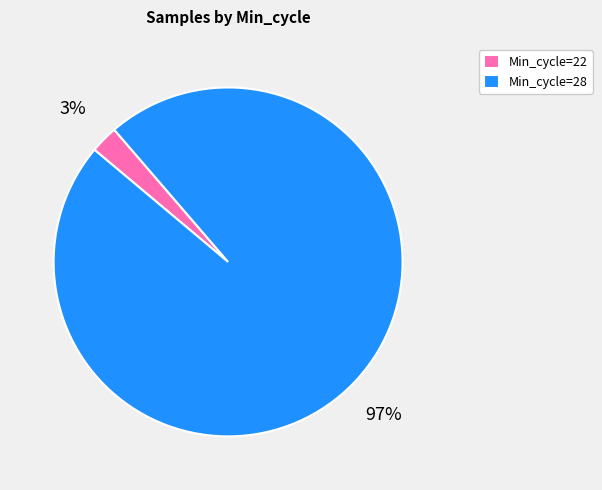

Is there any slice that represents more than half of the pie?

Yes